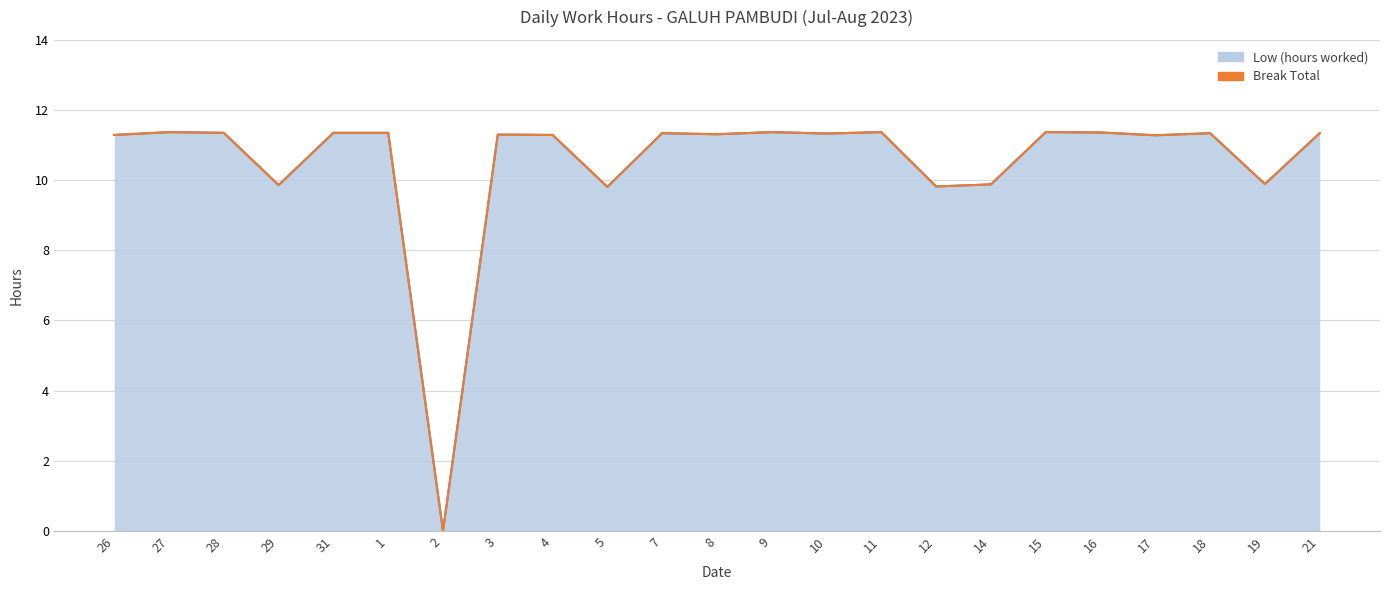

What is the label of the 8th point from the right?

12